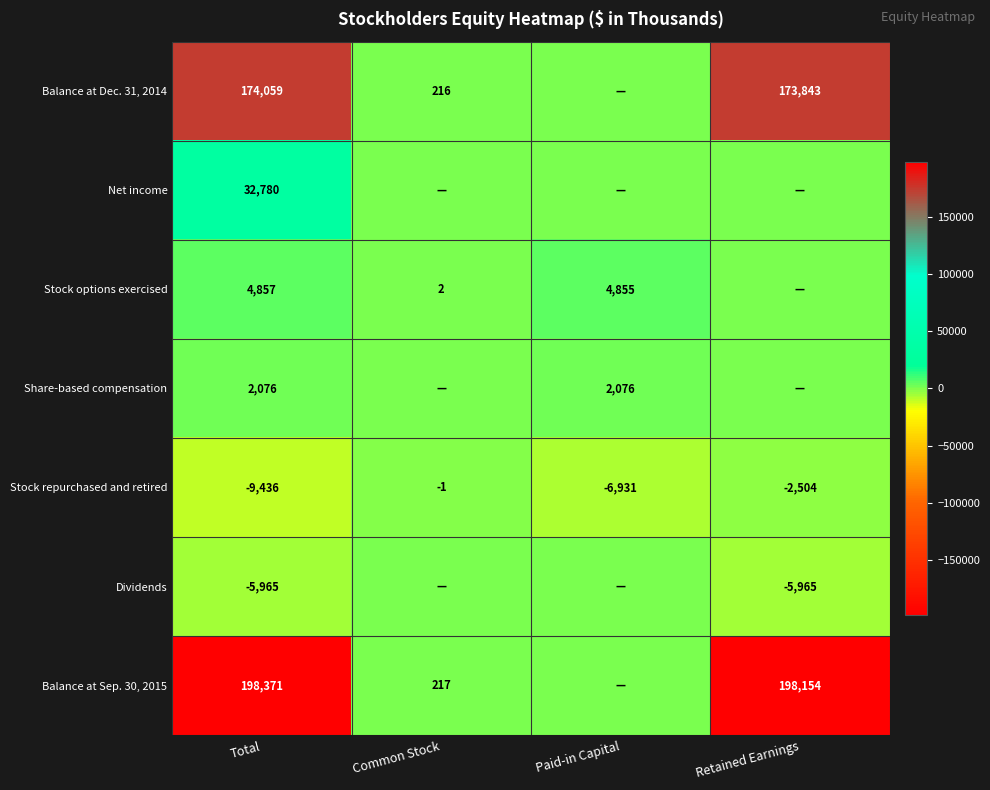

True or false: Balance at Dec. 31, 2014 has a value of 174059 at Total.

True